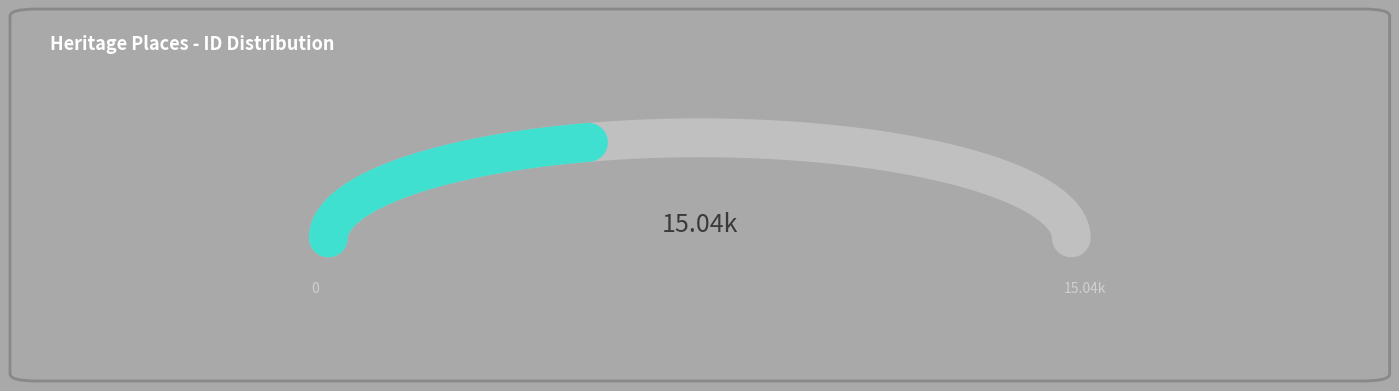

To the nearest percent, what portion does House at 11 Esplanade represent?

40%